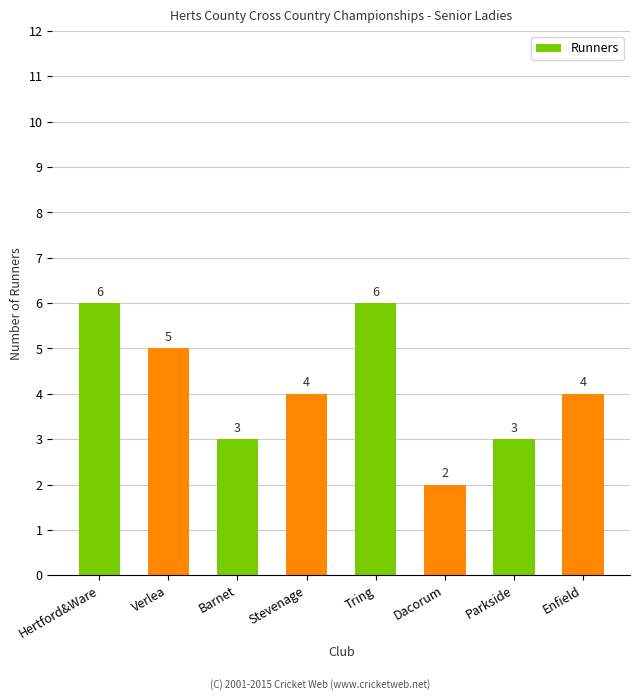

Where does the data first go above 4?

Hertford&Ware